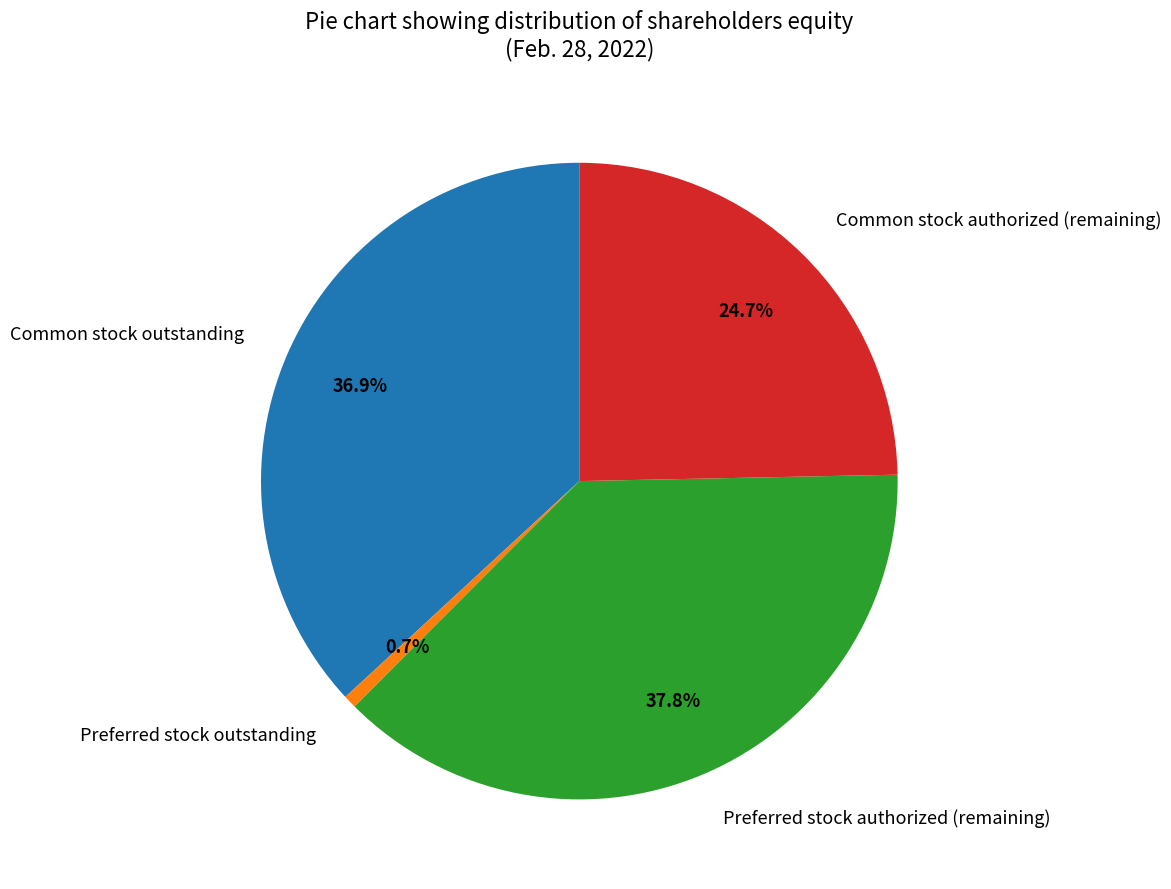

Which category has the smallest portion of the pie?

Preferred stock outstanding